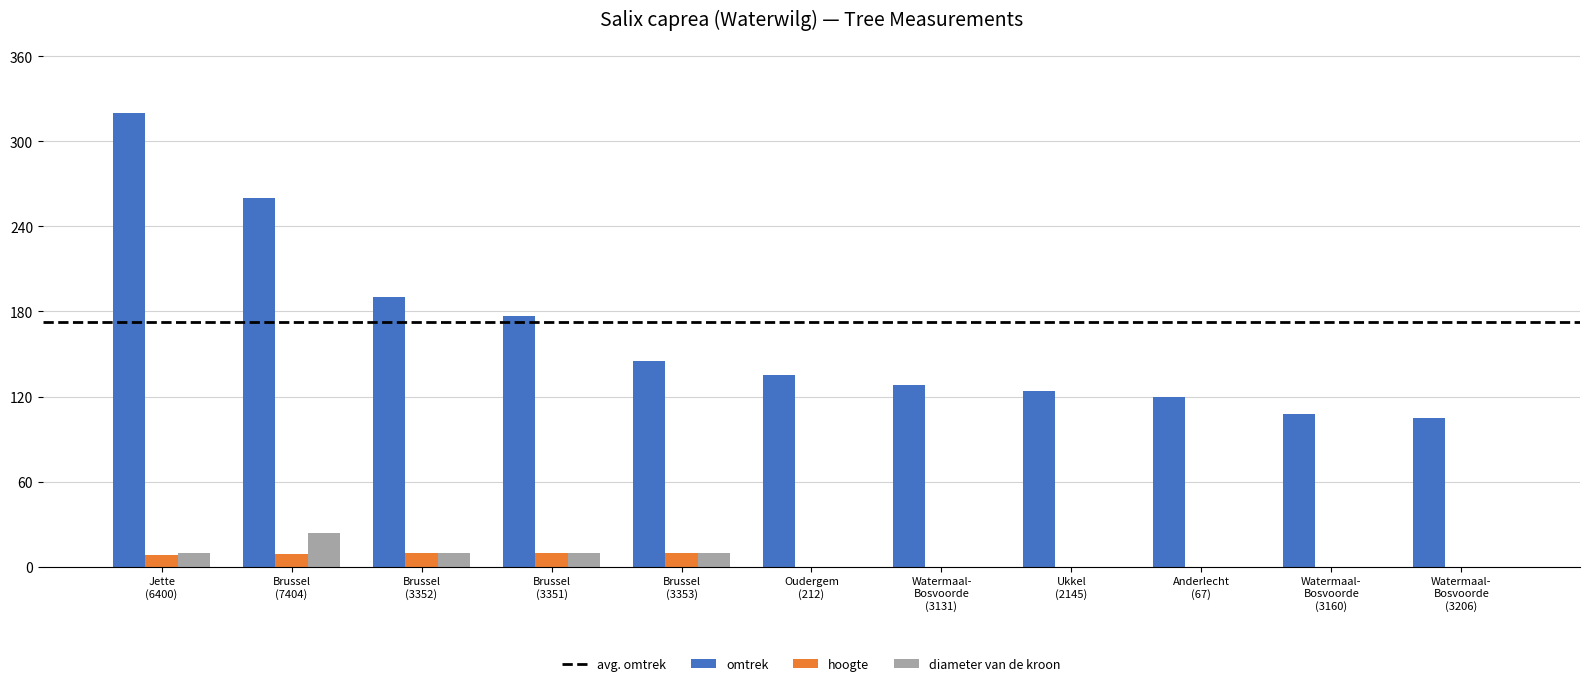

What is the greatest value displayed?

320